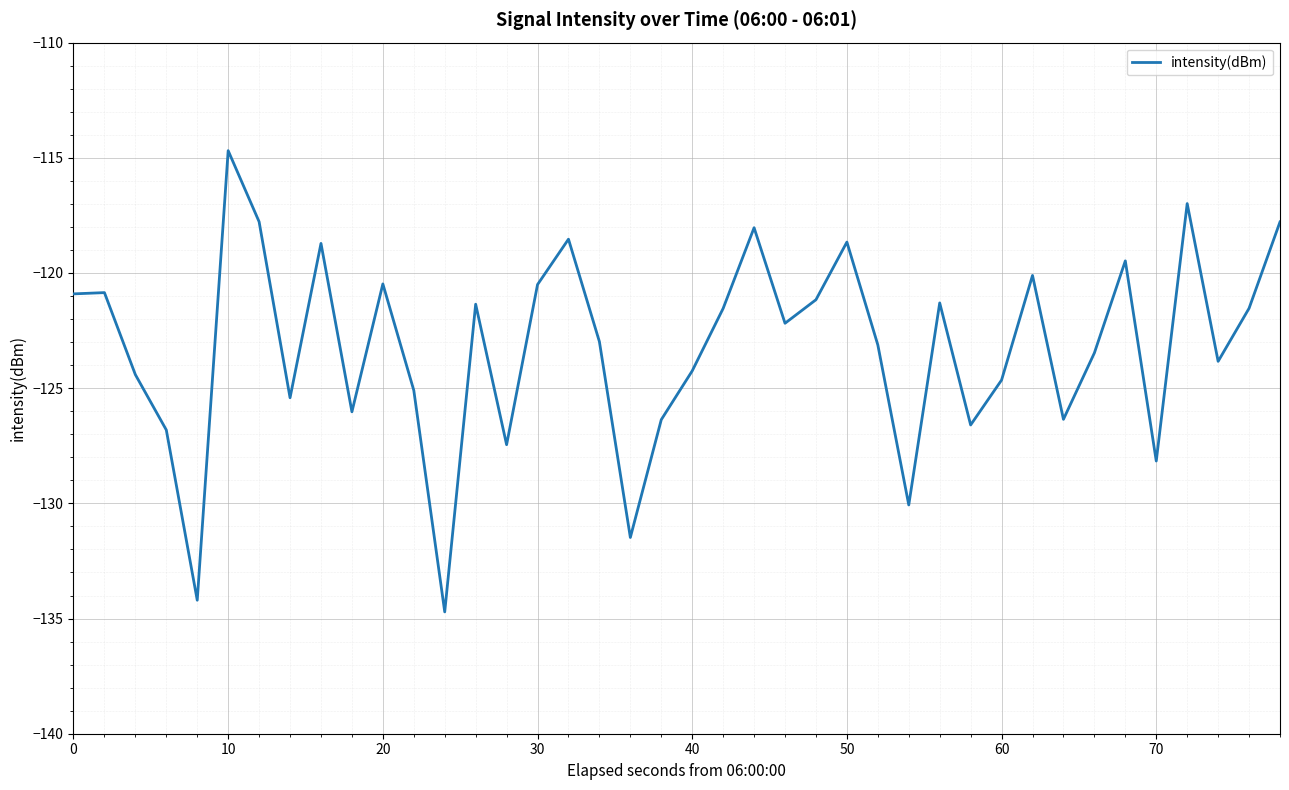

What is the greatest value displayed?

-114.7